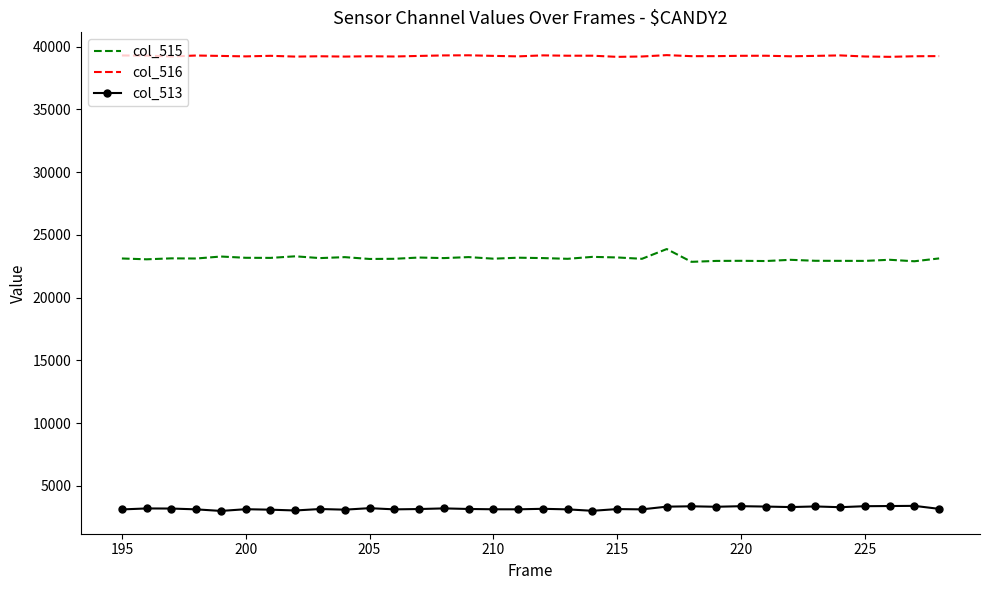

Rank the series by their average value, from lowest to highest.

col_513, col_515, col_516